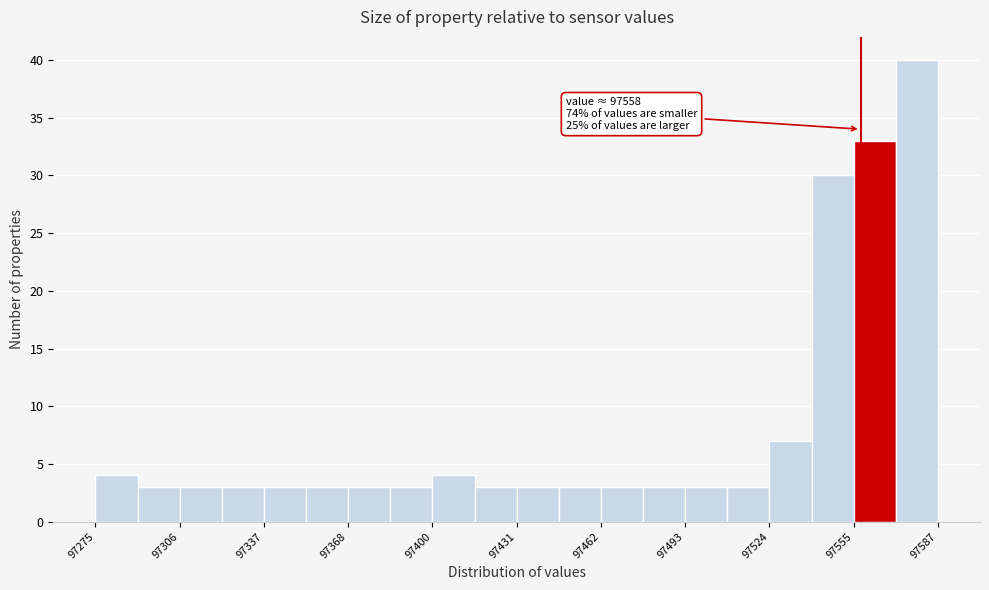

Around what value on the x-axis is the tallest bar? Give the approximate position of its centre, as read against the axis.

97580